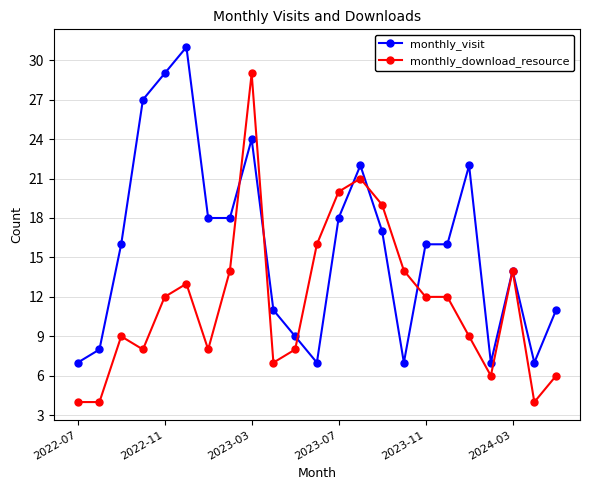

List the series in order of their peak value, highest first.

monthly_visit, monthly_download_resource